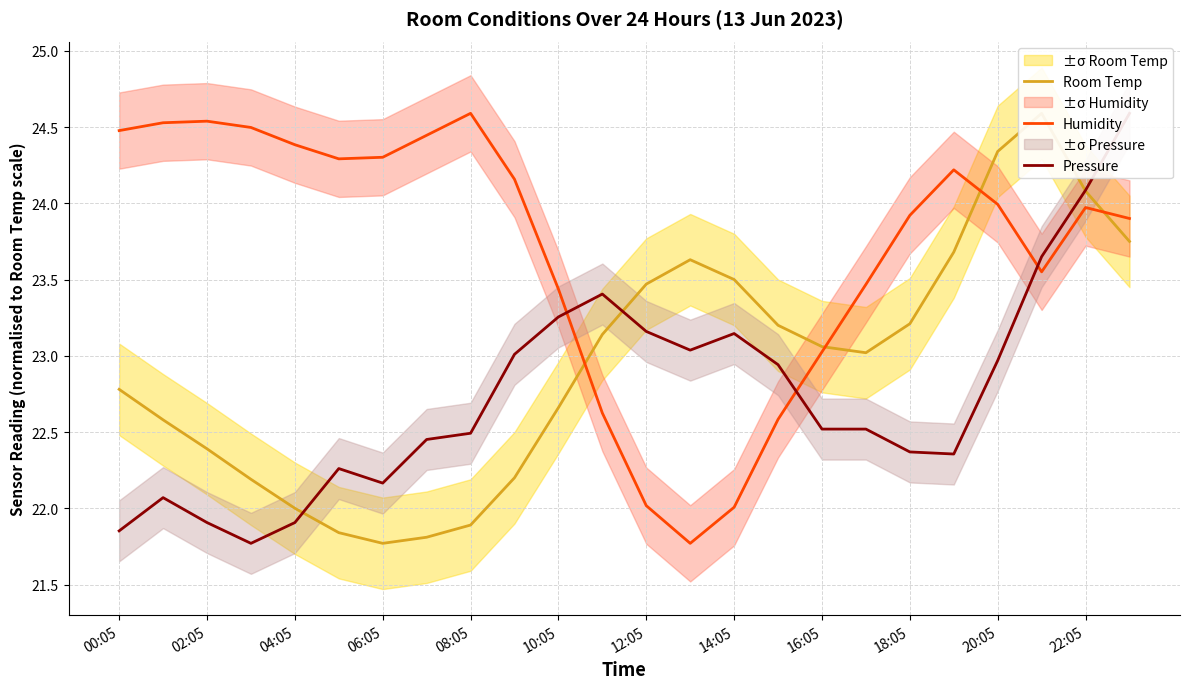

What is the difference between the second highest and minimum values in the Humidity series?

2.8